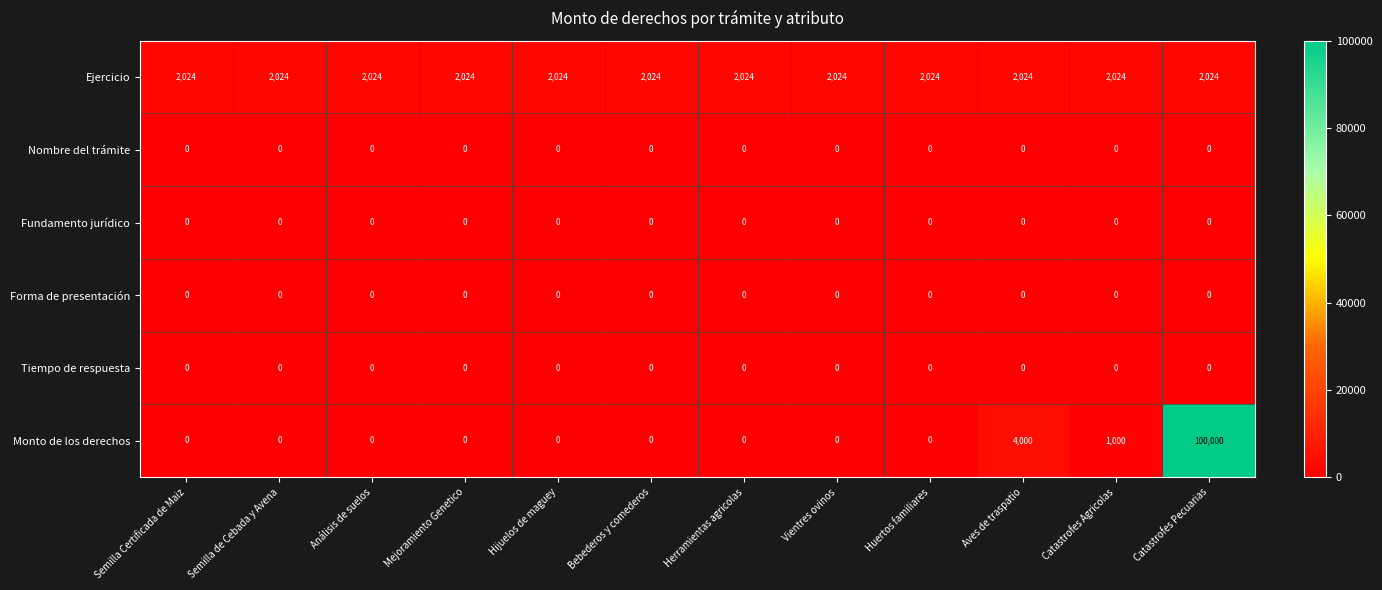

What is the average value of the Ejercicio series?

2024